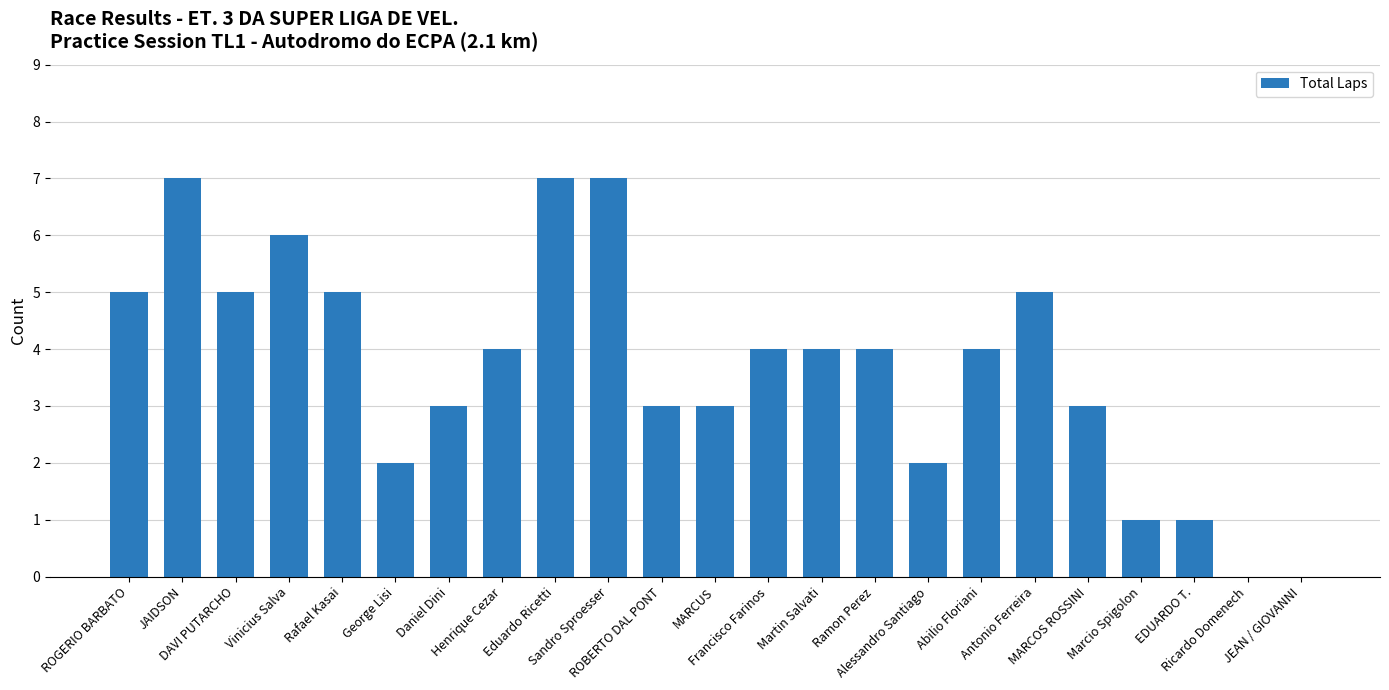

How many distinct data groups are displayed?

1